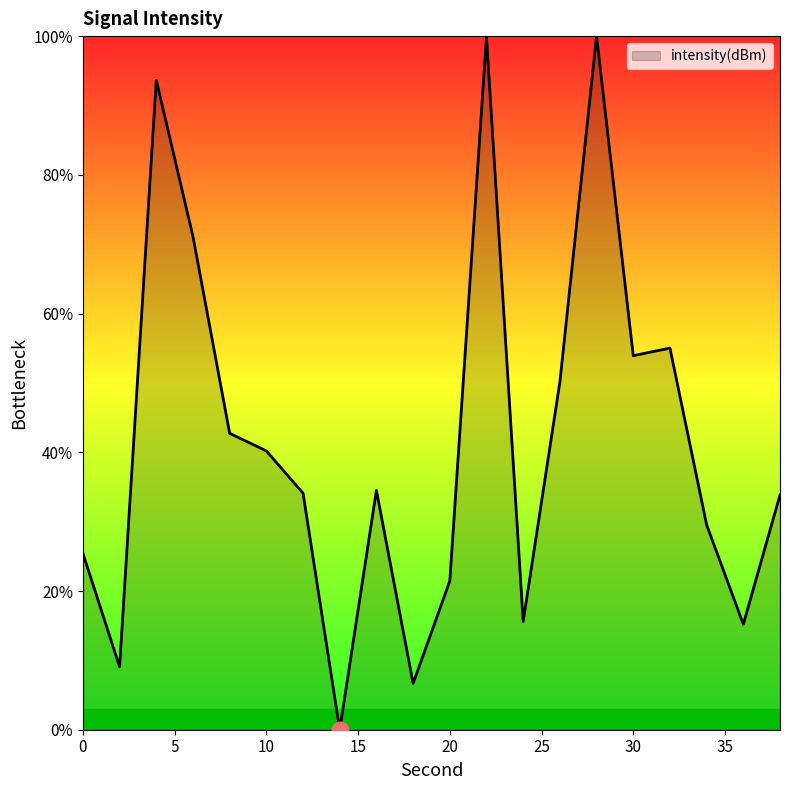

Where does the data first go above 34?

4